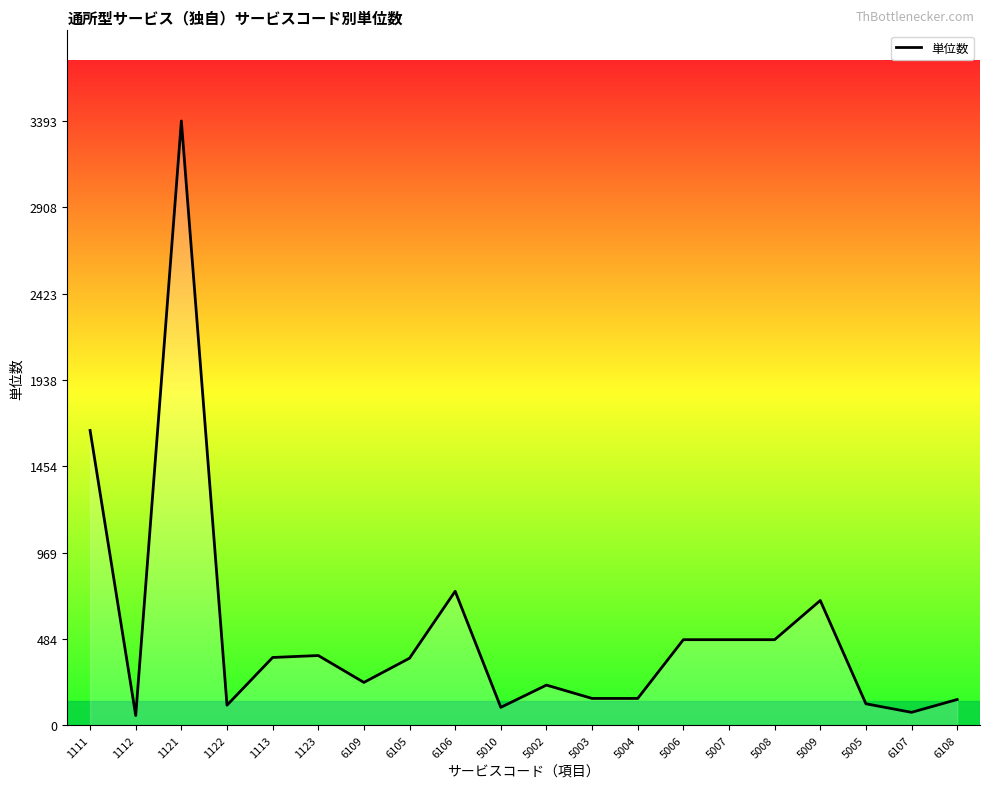

What is the difference between the maximum and minimum values?

3339